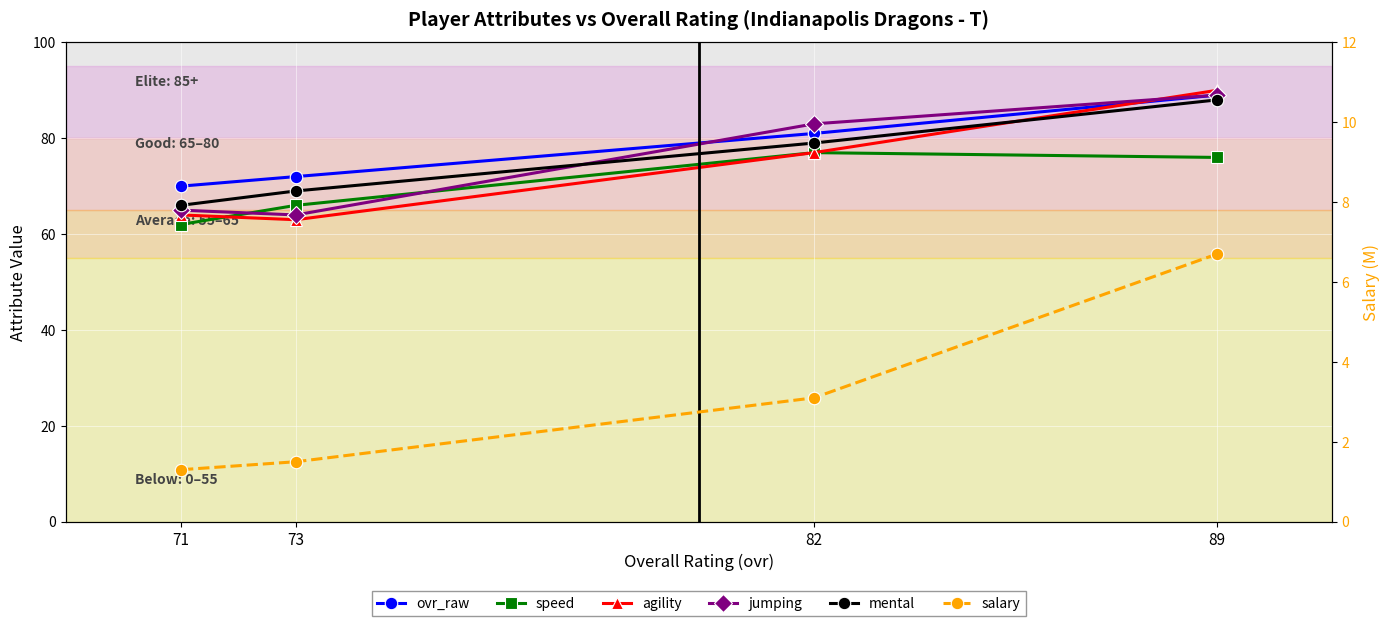

Is this an area chart (filled region under the line)?

No